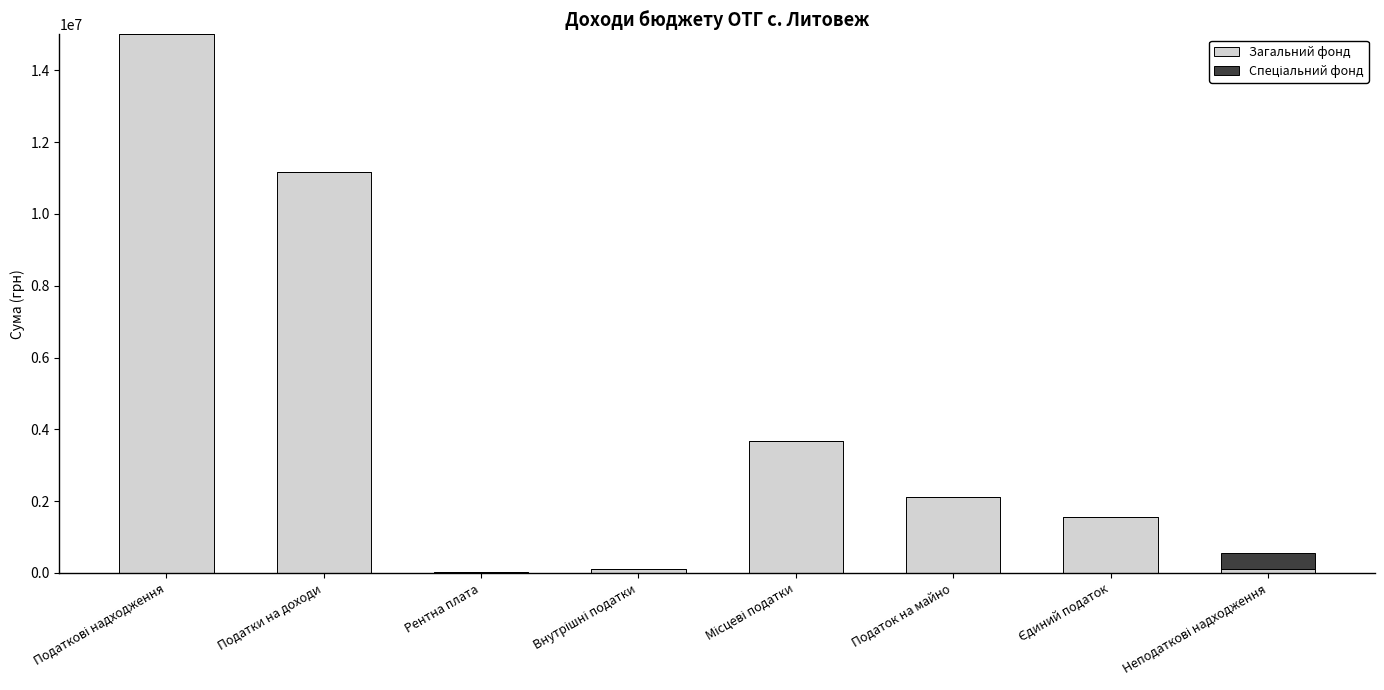

How many distinct data groups are displayed?

2